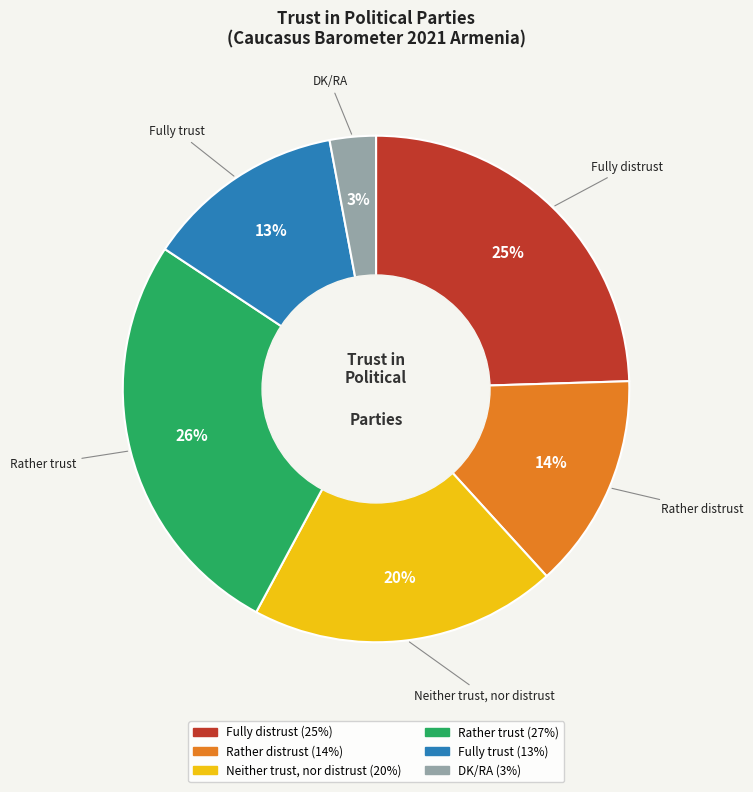

To the nearest percent, what is the average slice percentage?

17%